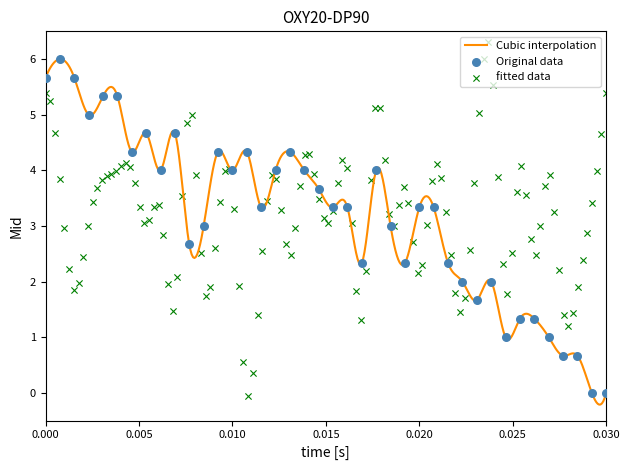

What is the highest value of the Cubic interpolation series?

6.0